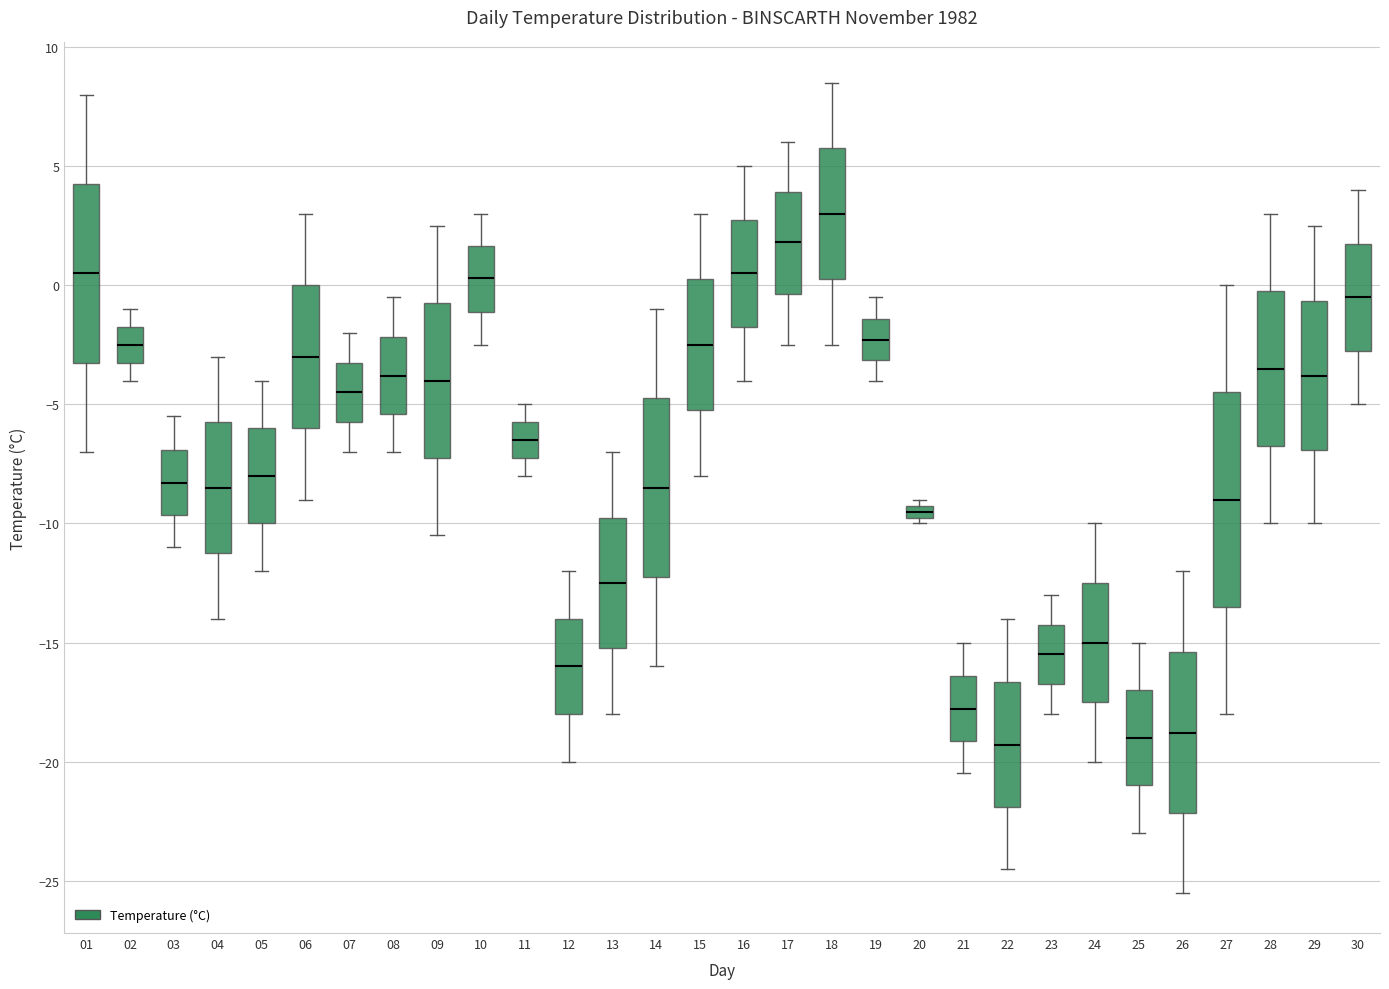

Where is the upper edge of the box at x = 14 on the y-axis? The values are not printed on the chart, so give them approximately, as read against the axis.

-4.5